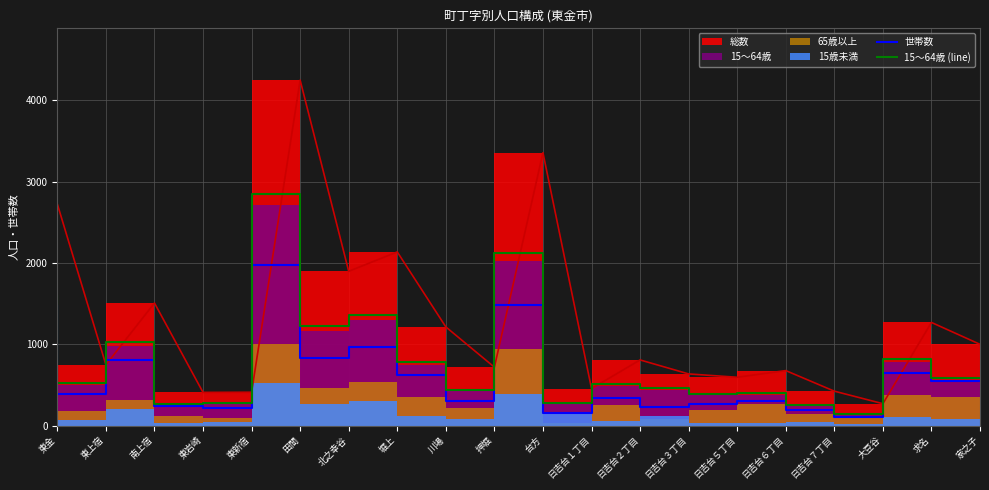

What is the sum of the 世帯数 values at 大豆谷 and 台方?

1596.0